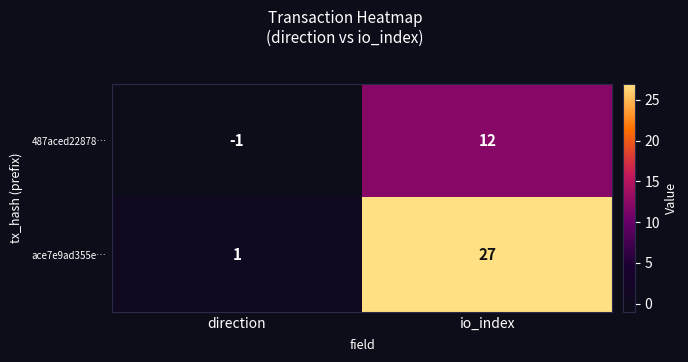

The value of 487aced22878… at io_index is 12. True or false?

True